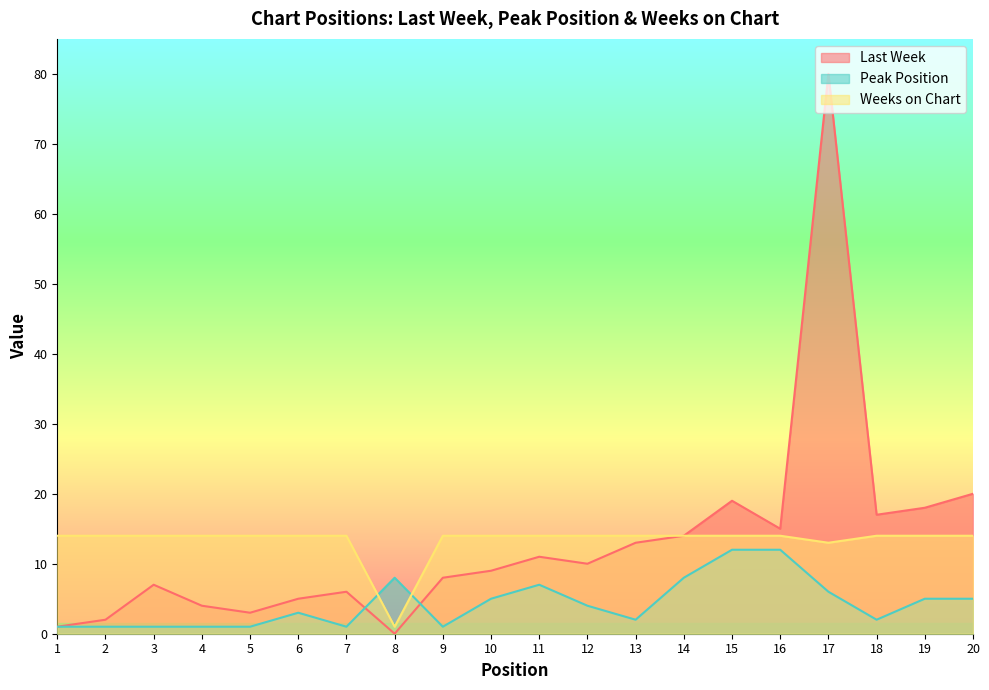

How many interior local peaks does the Peak Position series have?

3